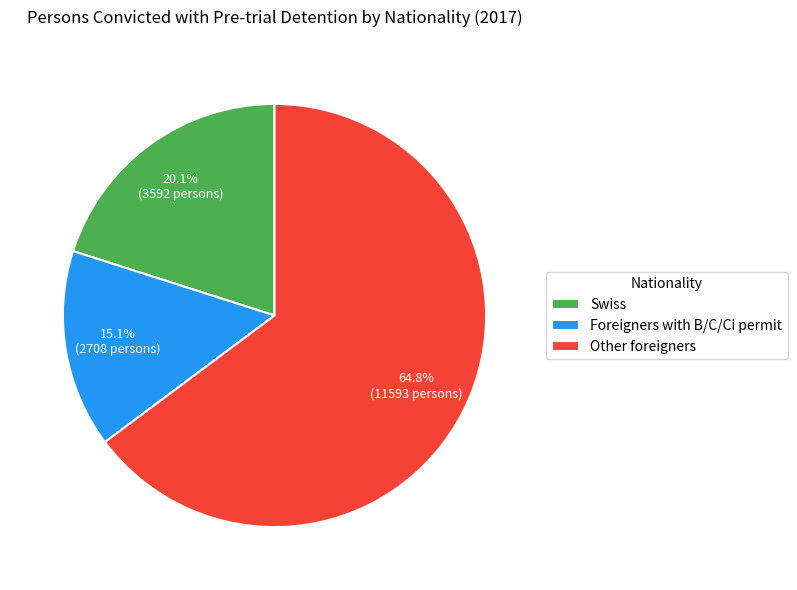

Which has a higher value, Other foreigners or Swiss?

Other foreigners